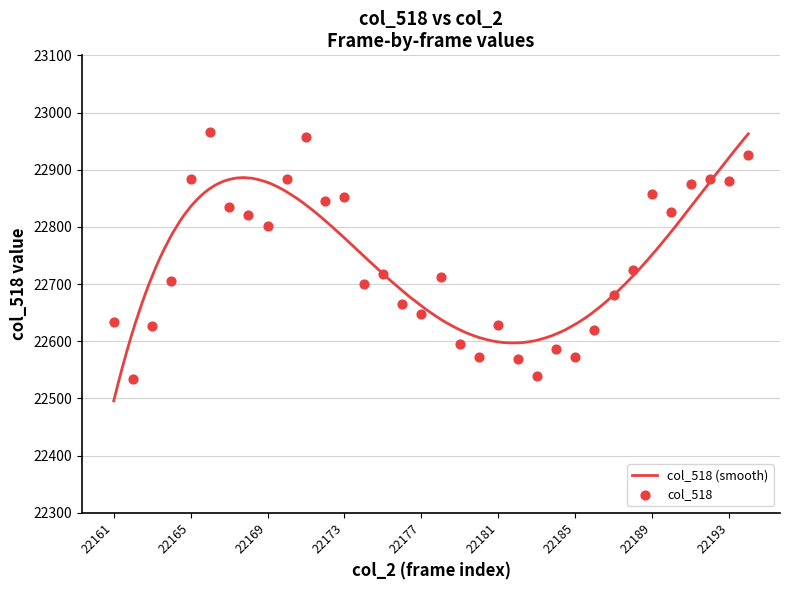

What is the change in value from 22170 to 22179?

-289